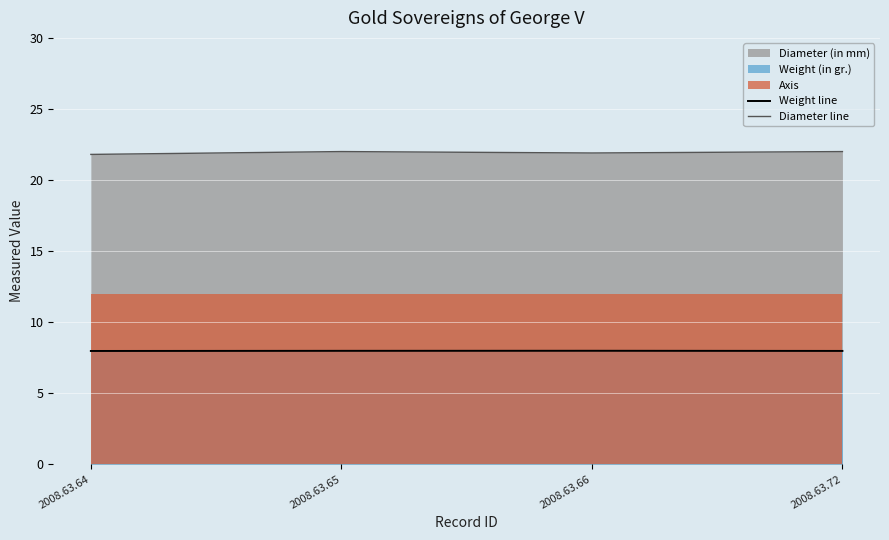

The value of Diameter line at 2008.63.66 is 32.9. True or false?

False